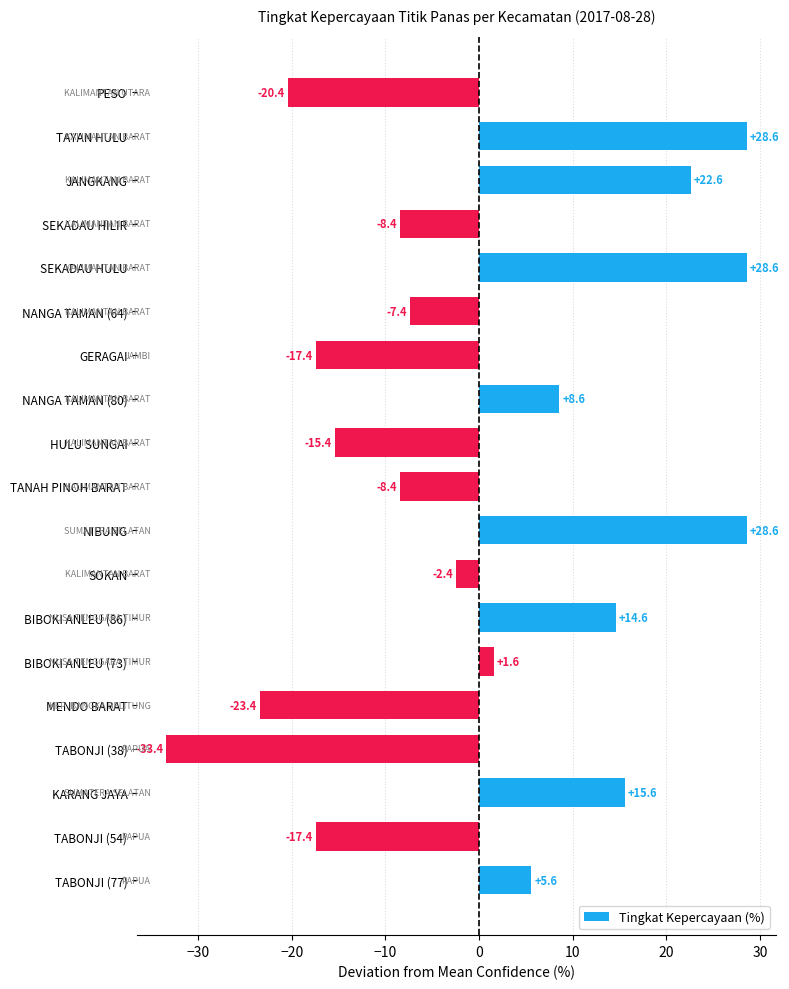

What value does the data have at TABONJI (54)?

-17.4